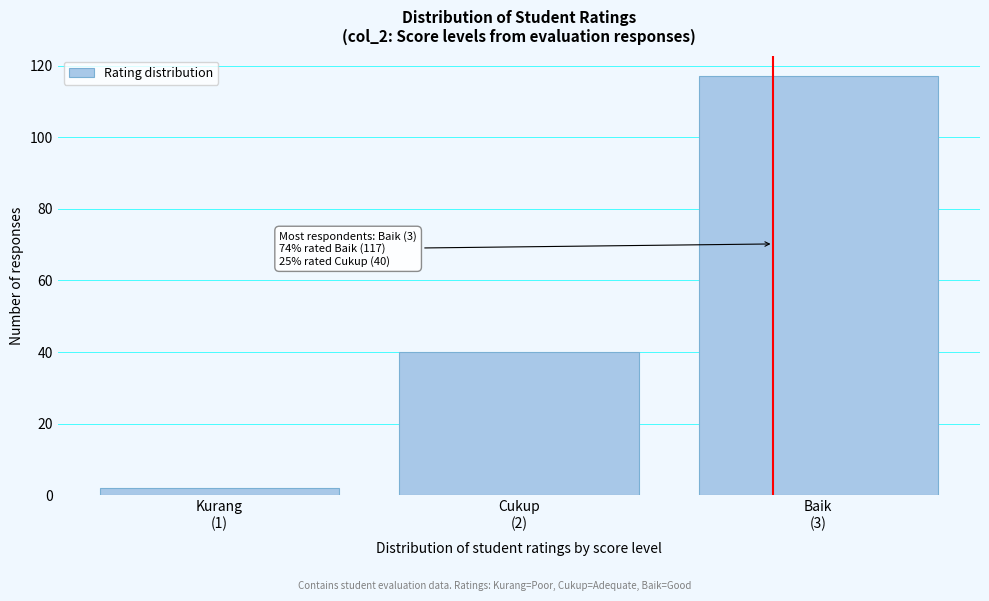

Reading left to right, list all the values displayed in this chart.

2	40	117